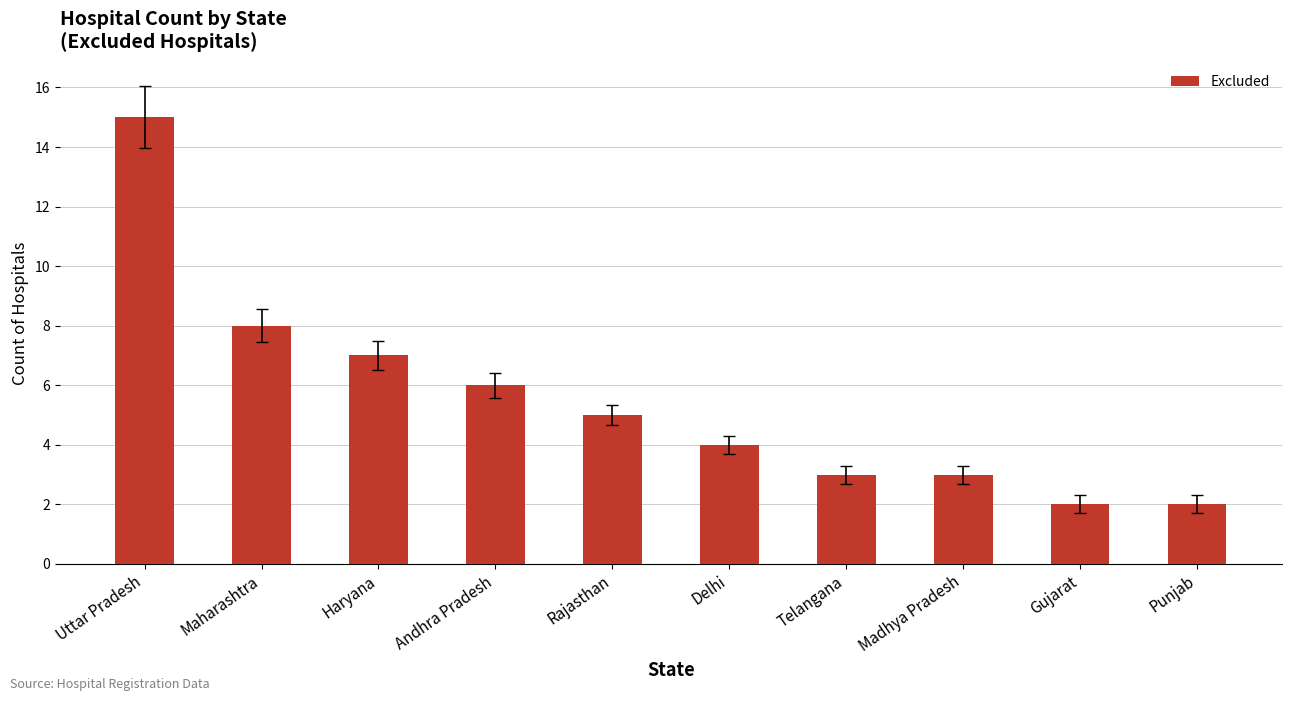

Read the value at Uttar Pradesh.

15